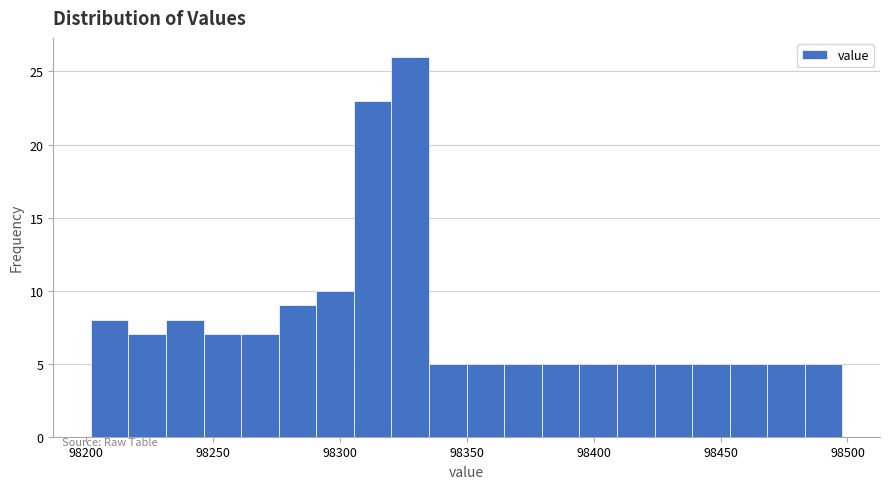

Read against the x-axis, roughly where is the centre of the tallest bar?

98330